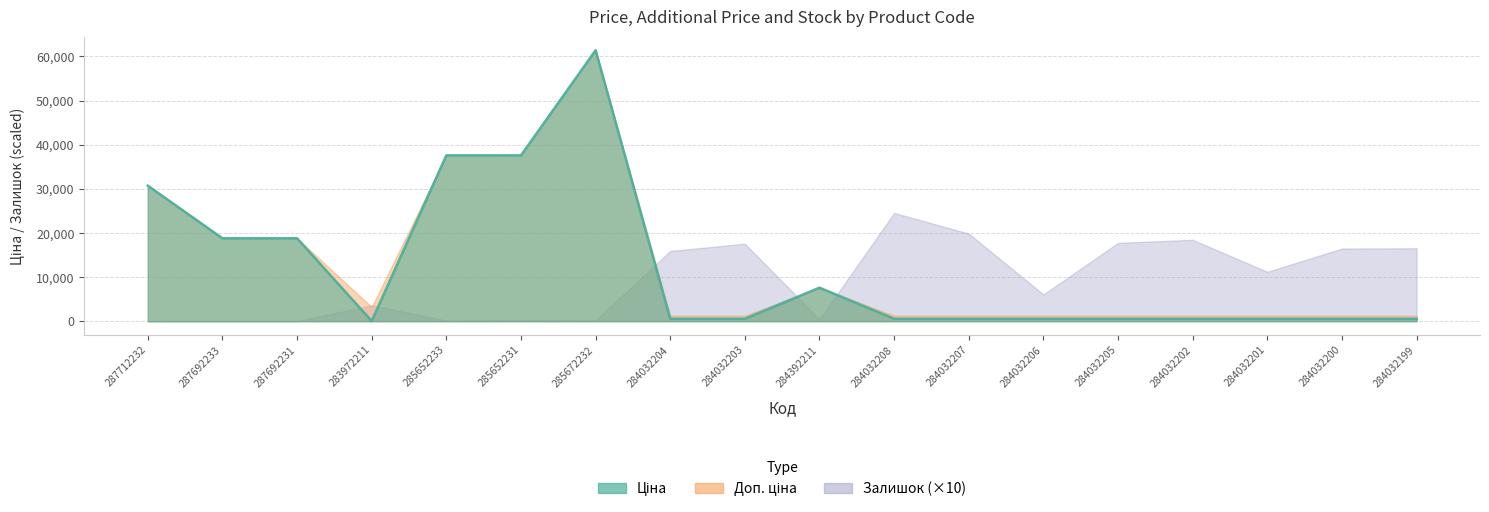

What is the total value across all series at 284032206?

6589.0